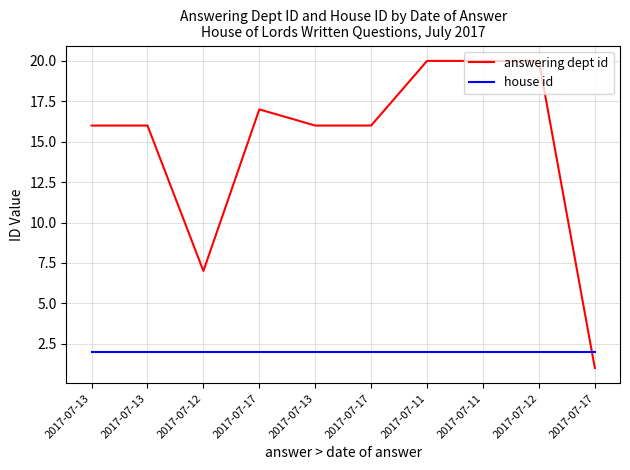

What are all the series names shown in the legend?

answering dept id, house id